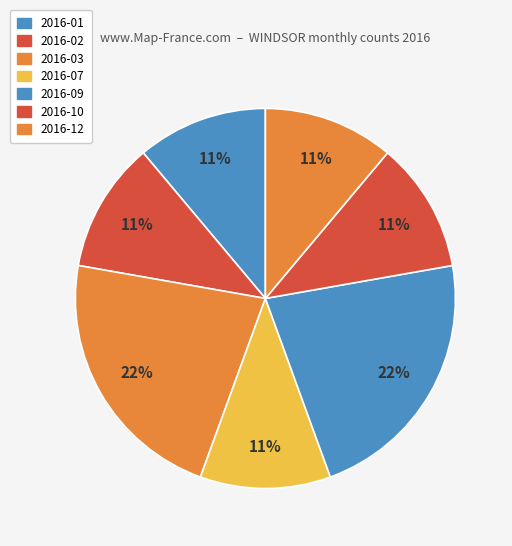

Count the number of slices in the pie.

7